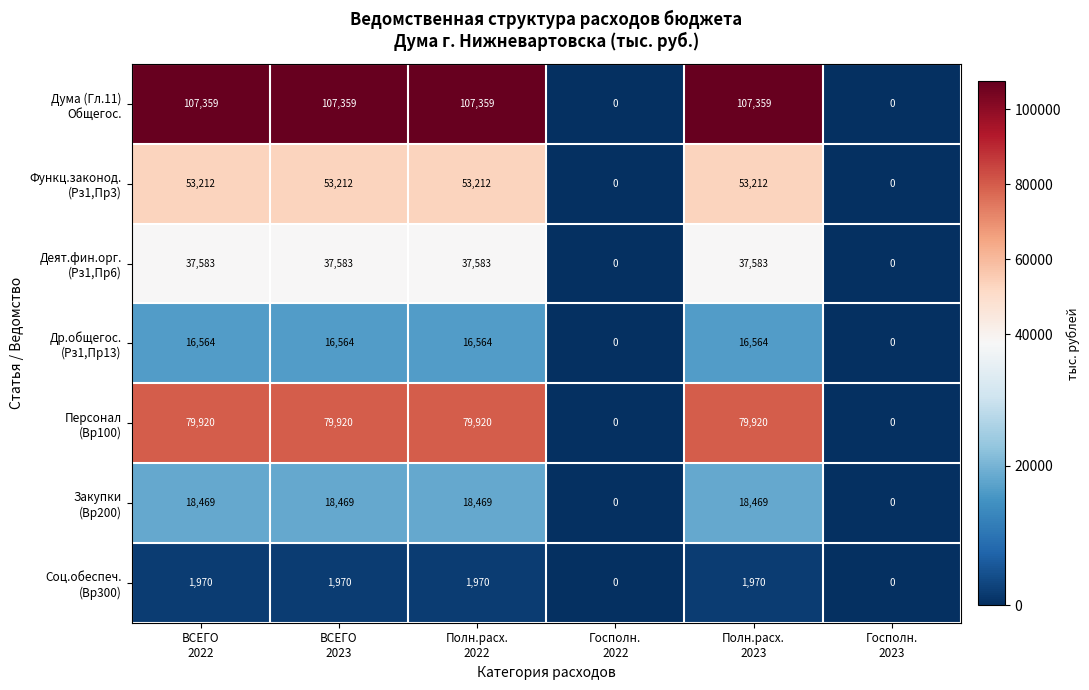

At how many categories does at least one series exceed 65004?

4